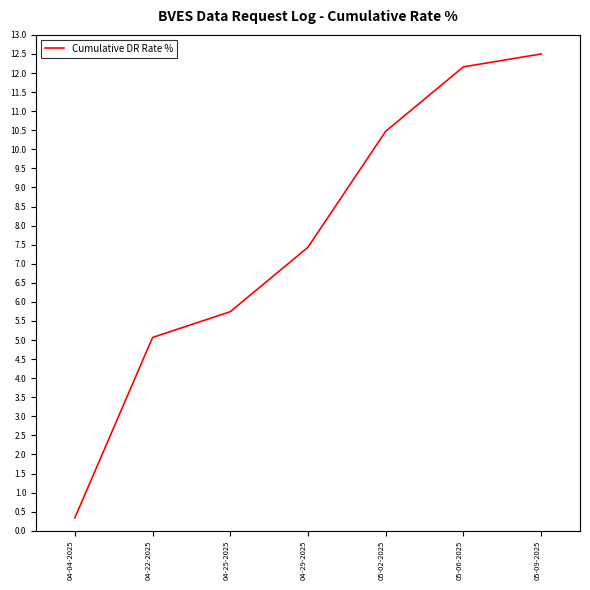

List the labels in order of value, smallest first.

04-04-2025, 04-22-2025, 04-25-2025, 04-29-2025, 05-02-2025, 05-06-2025, 05-09-2025